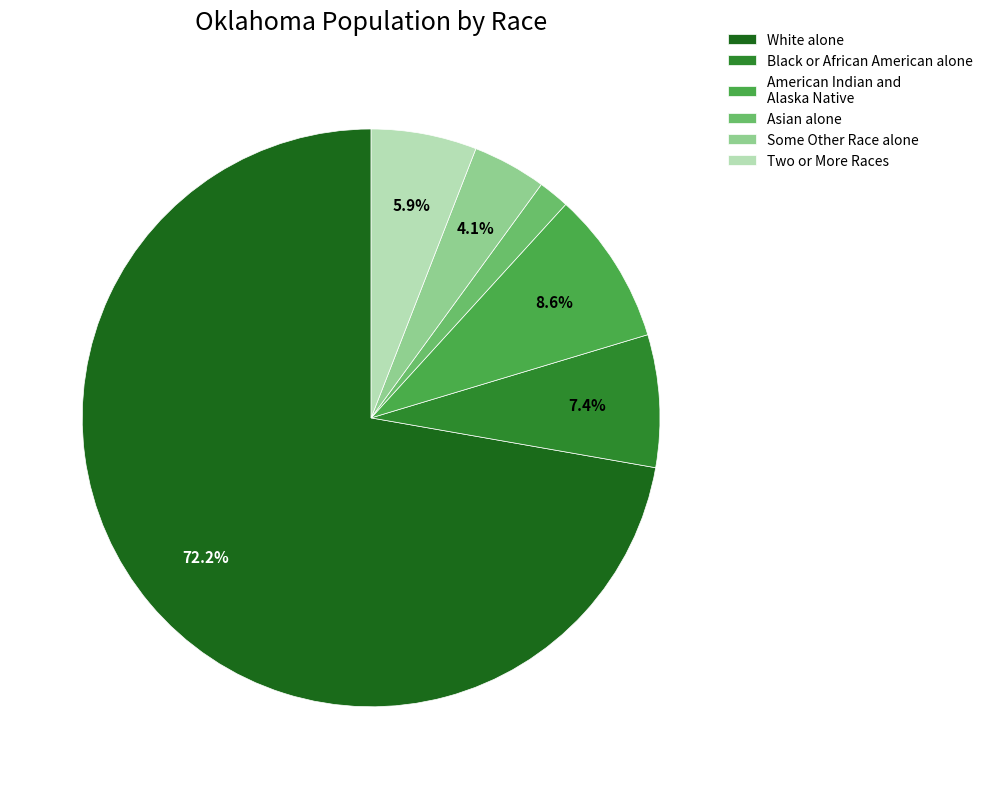

What percentage is the Asian alone slice, to the nearest percent?

2%